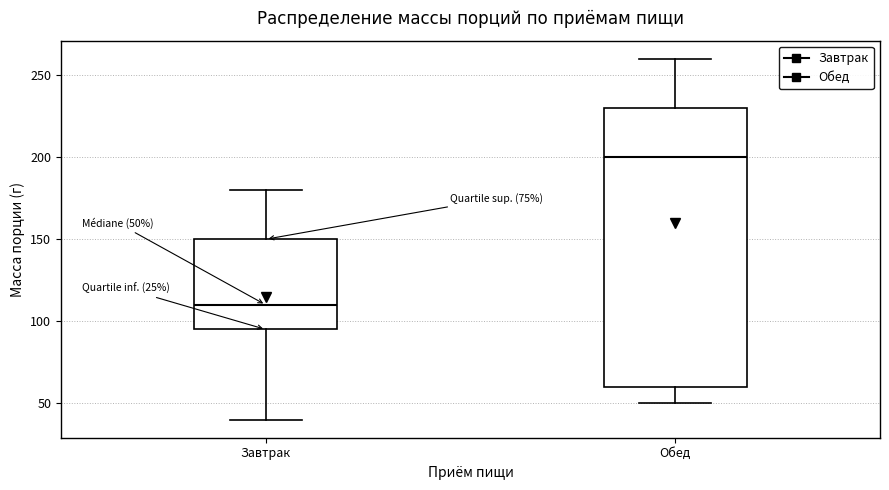

Comparing the boxes themselves (not the whiskers), which one is the tallest?

Обед